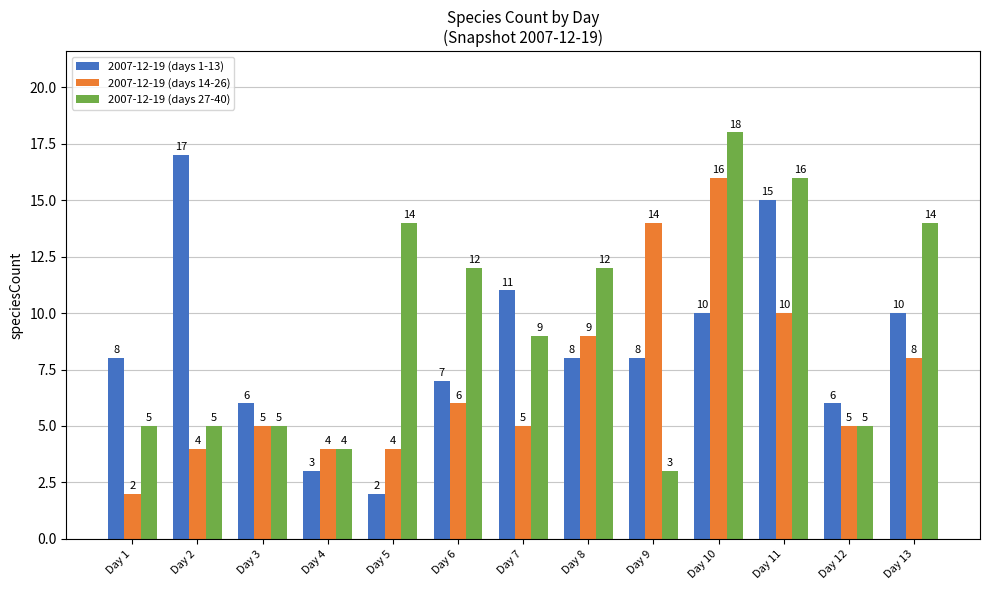

What is the sum of the 2007-12-19 (days 14-26) values at Day 5 and Day 13?

12